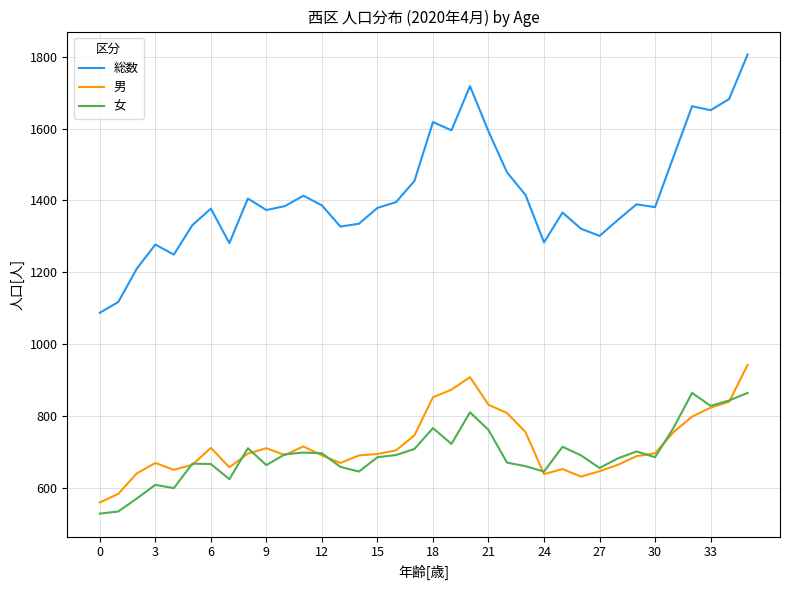

Which series has the largest total across all categories?

総数